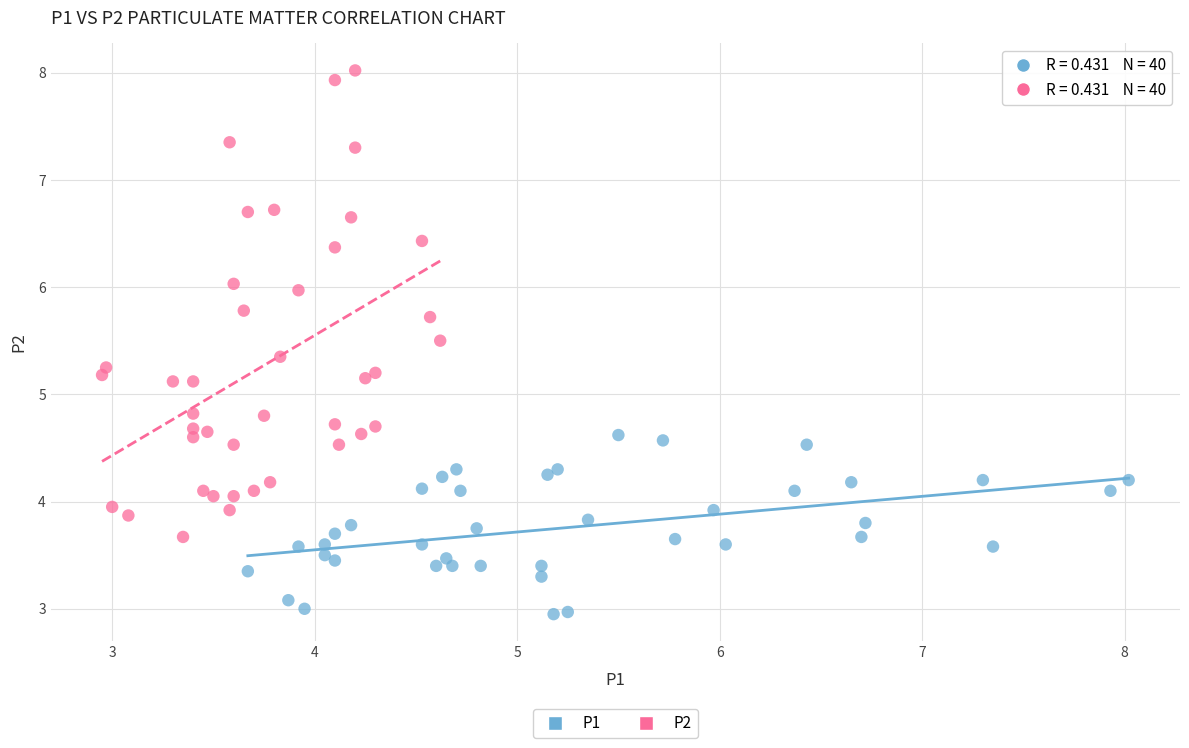

Which series contains the highest Y value?

P2